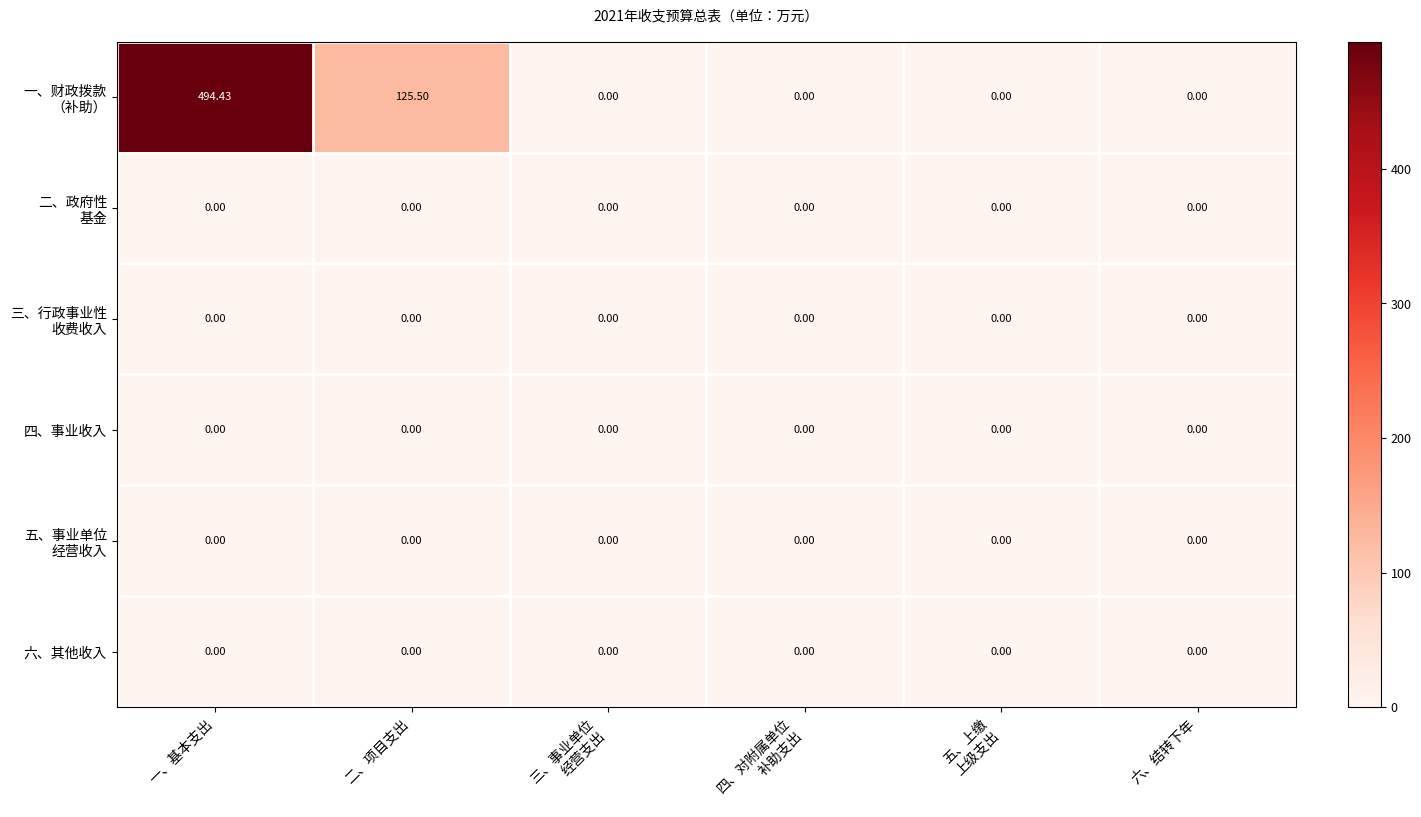

At which category does the chart reach its peak across all series?

一、基本支出